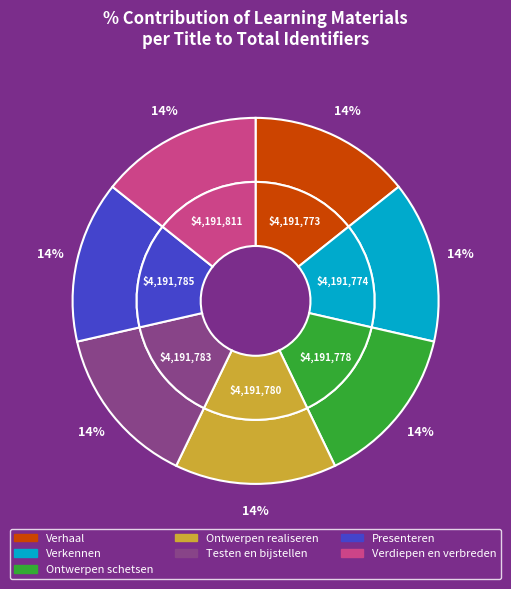

Is Verkennen the majority of the pie?

No